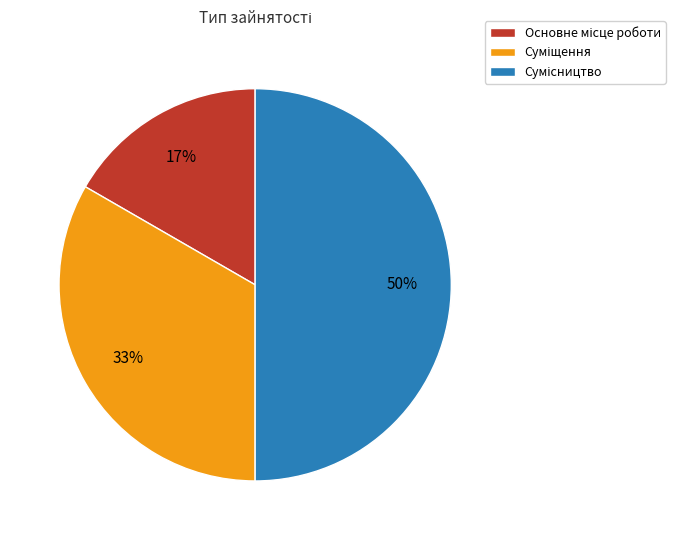

To the nearest percent, what is the difference between the largest and smallest slice percentages?

33%